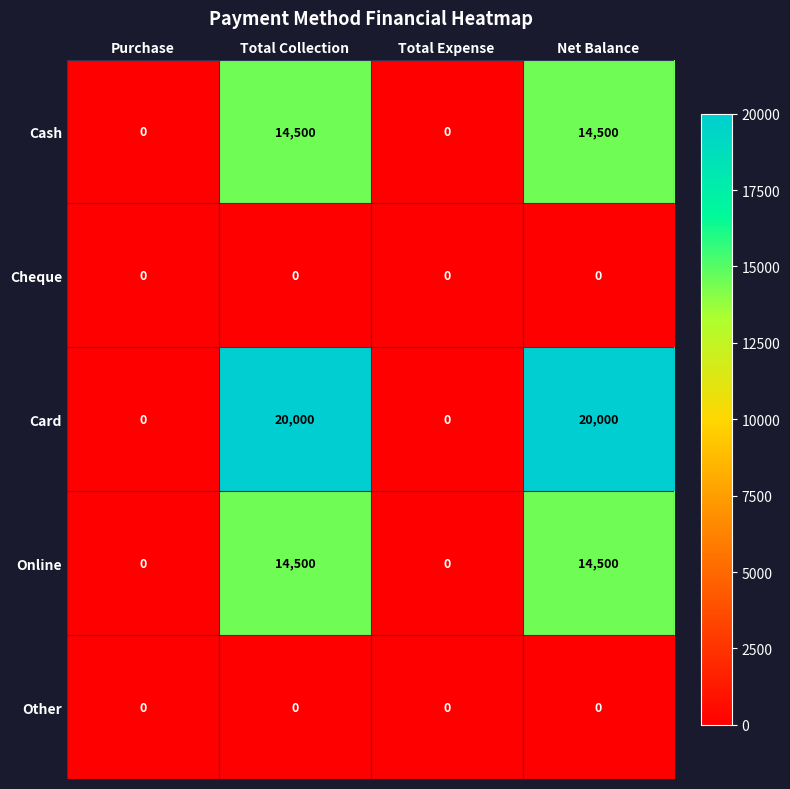

Which series has the widest spread of values?

Card